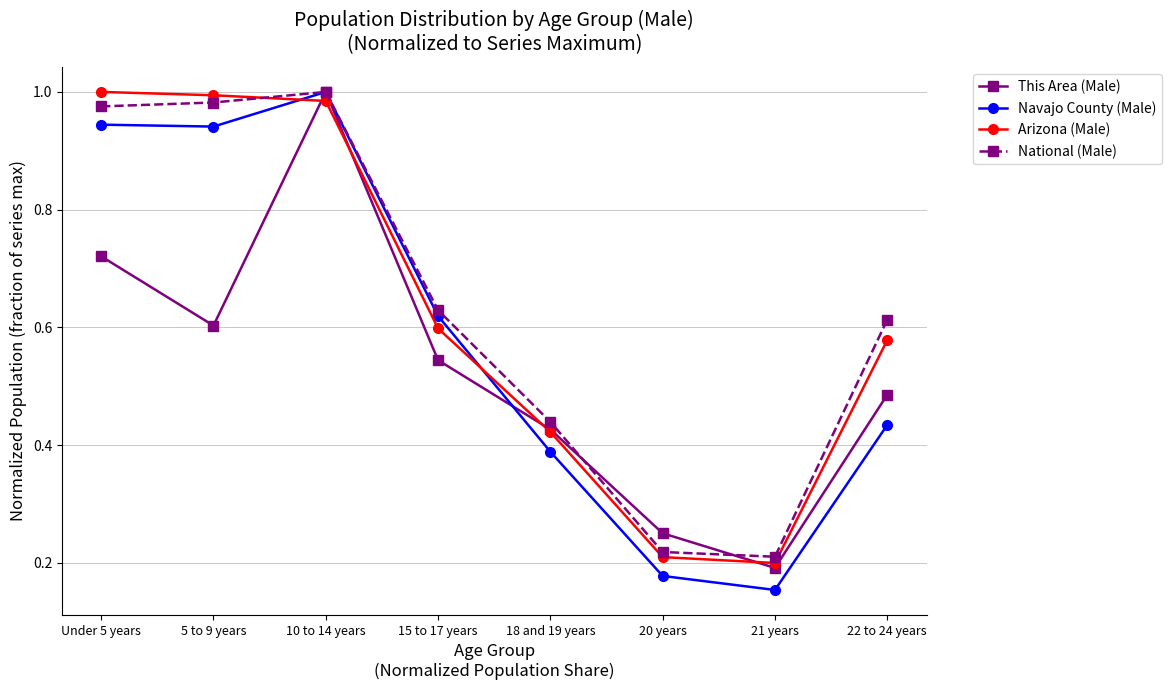

At which label is Navajo County (Male) closest to 0?

21 years